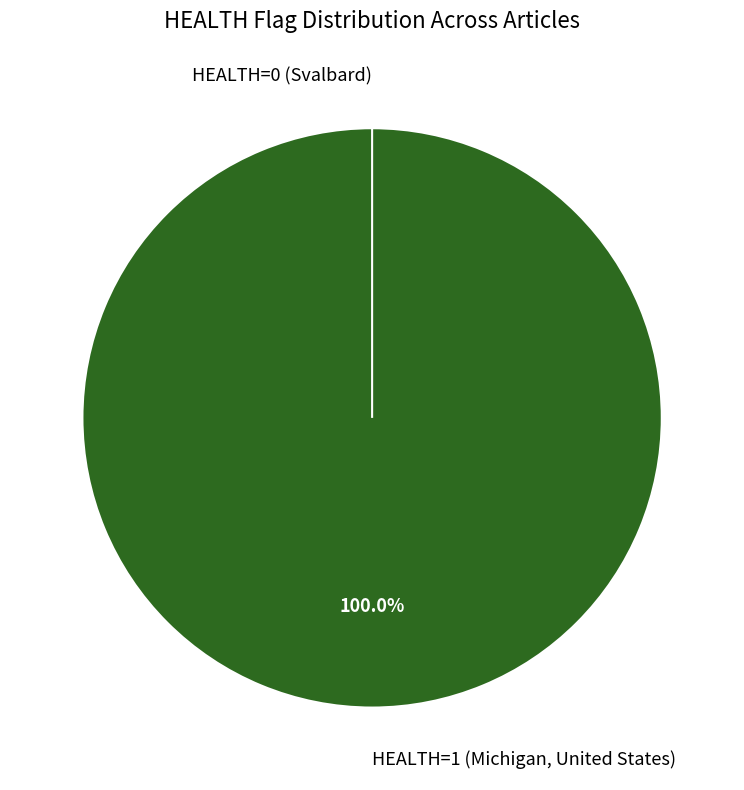

Which slice is the largest?

HEALTH=1 (Michigan, United States)